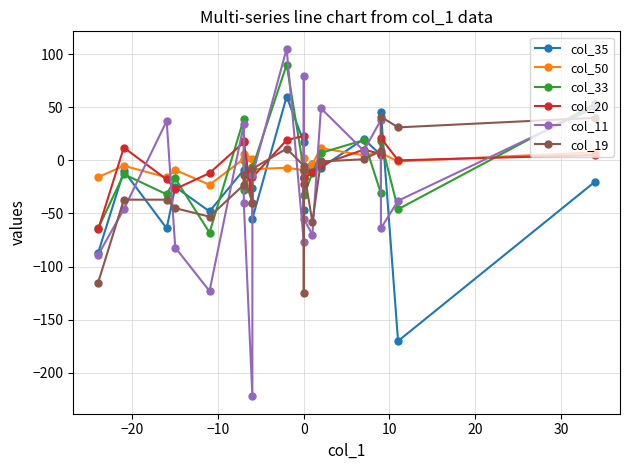

The value of col_35 at 17 is 78.5. True or false?

False